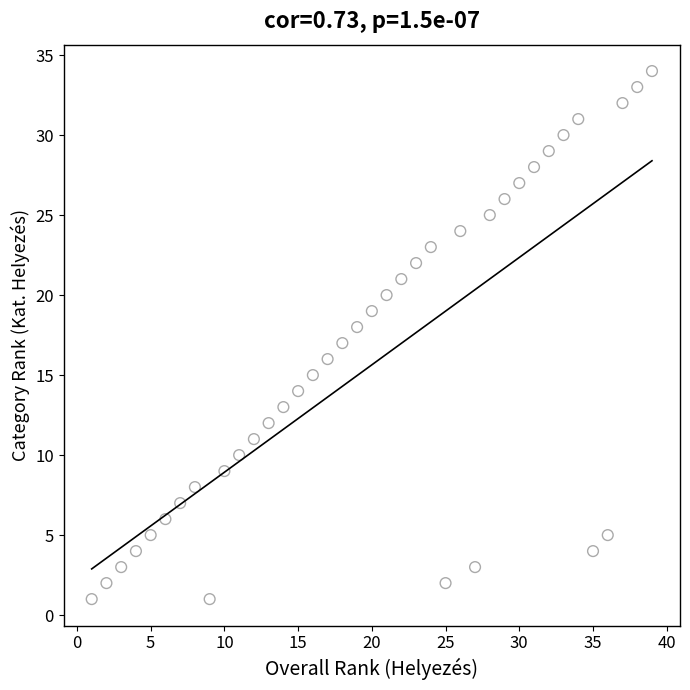

What is the range of Y values (max minus min)?

33